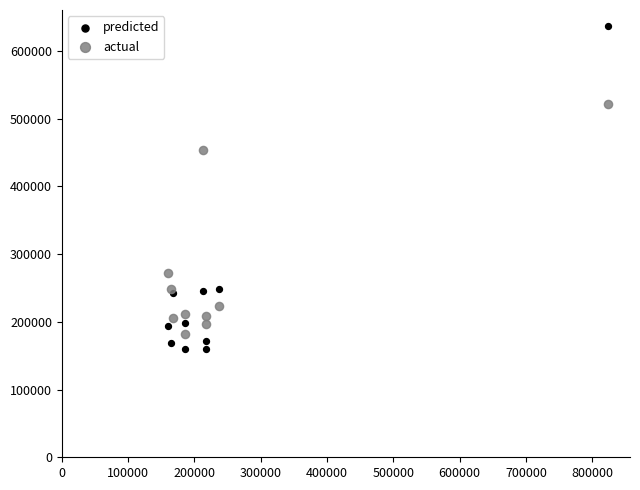

Which series has the largest Y range (max minus min)?

predicted